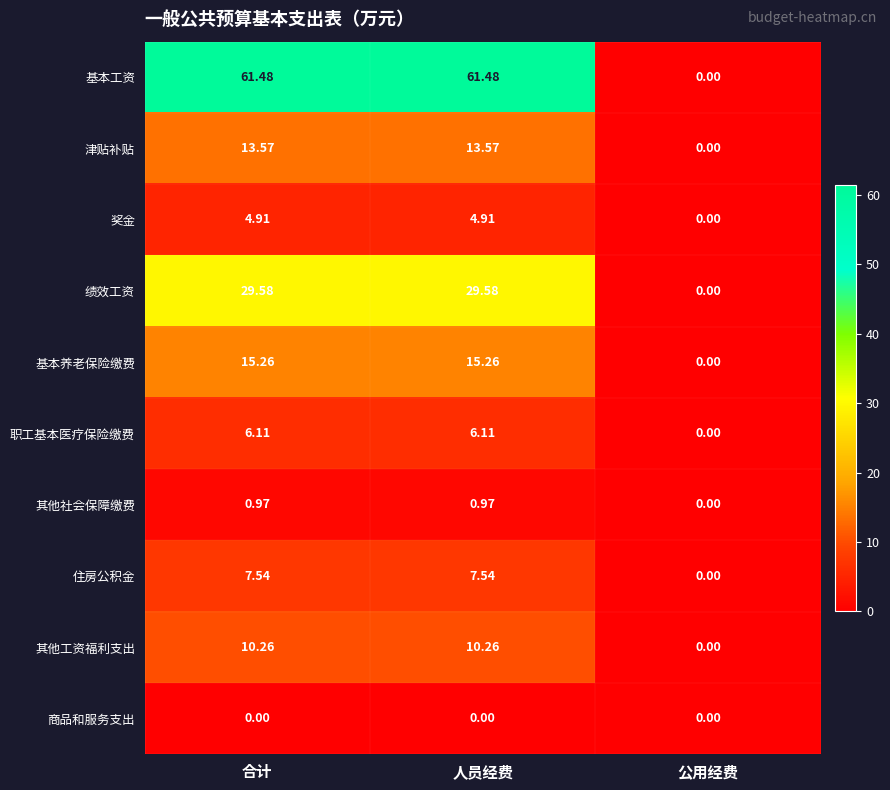

List the series in order of their peak value, lowest first.

商品和服务支出, 其他社会保障缴费, 奖金, 职工基本医疗保险缴费, 住房公积金, 其他工资福利支出, 津贴补贴, 基本养老保险缴费, 绩效工资, 基本工资